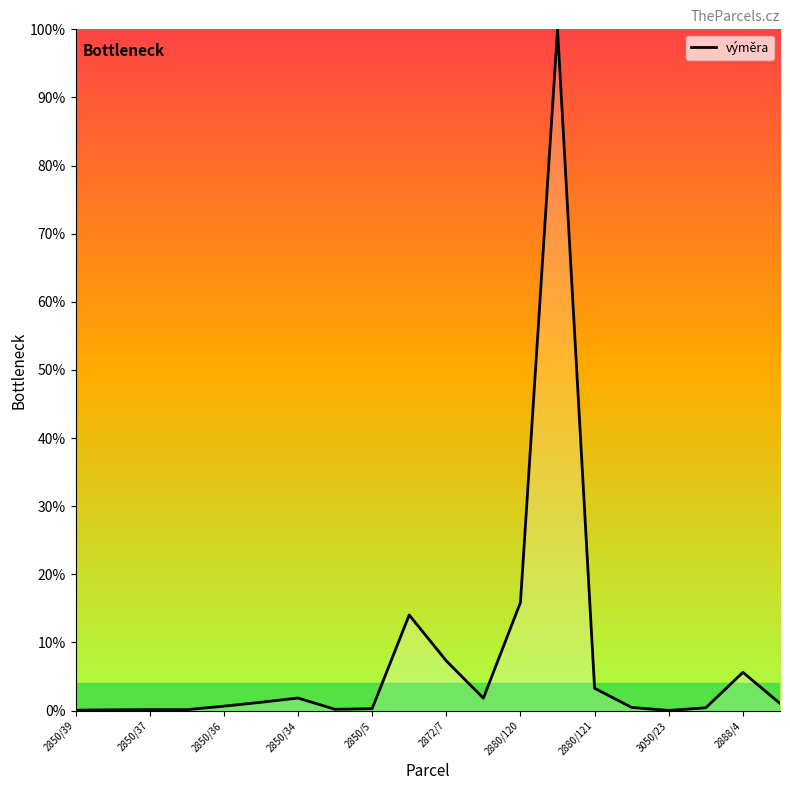

What is the maximum value shown in the chart?

100.0